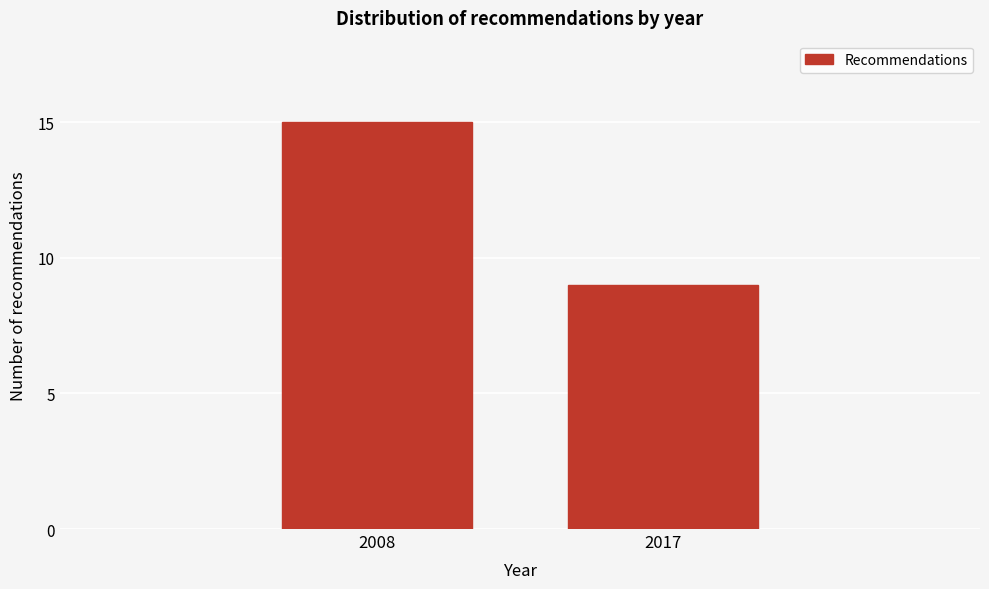

Reading right to left, what are all the values shown in this chart?

9	15